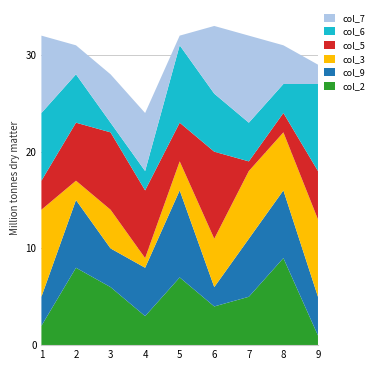

Reading left to right, transcribe all the data shown in this chart.

col_2: 1=2	2=8	3=6	4=3	5=7	6=4	7=5	8=9	9=1
col_9: 1=3	2=7	3=4	4=5	5=9	6=2	7=6	8=7	9=4
col_3: 1=9	2=2	3=4	4=1	5=3	6=5	7=7	8=6	9=8
col_5: 1=3	2=6	3=8	4=7	5=4	6=9	7=1	8=2	9=5
col_6: 1=7	2=5	3=1	4=2	5=8	6=6	7=4	8=3	9=9
col_7: 1=8	2=3	3=5	4=6	5=1	6=7	7=9	8=4	9=2